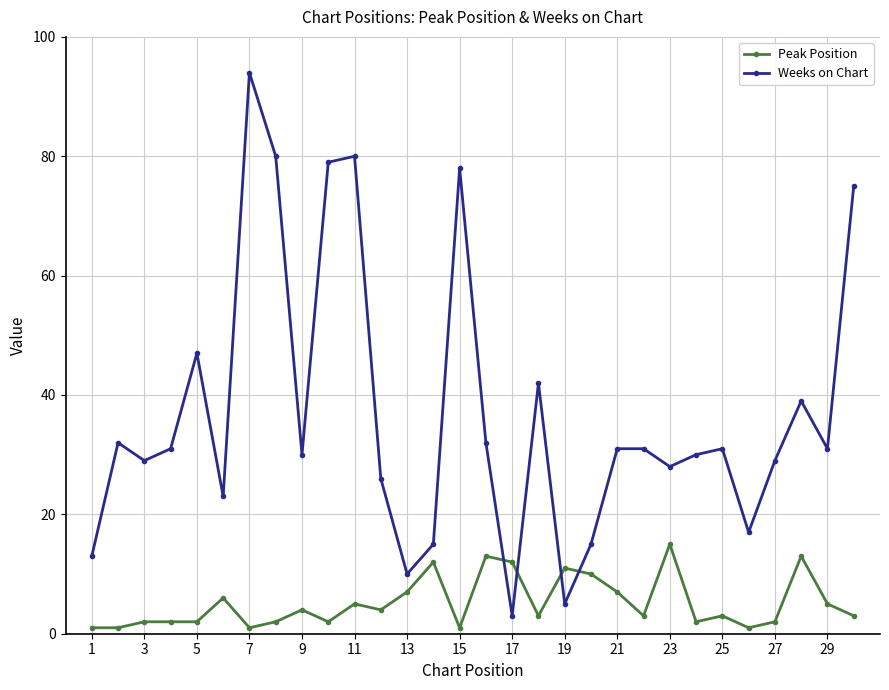

What are all the series names shown in the legend?

Peak Position, Weeks on Chart